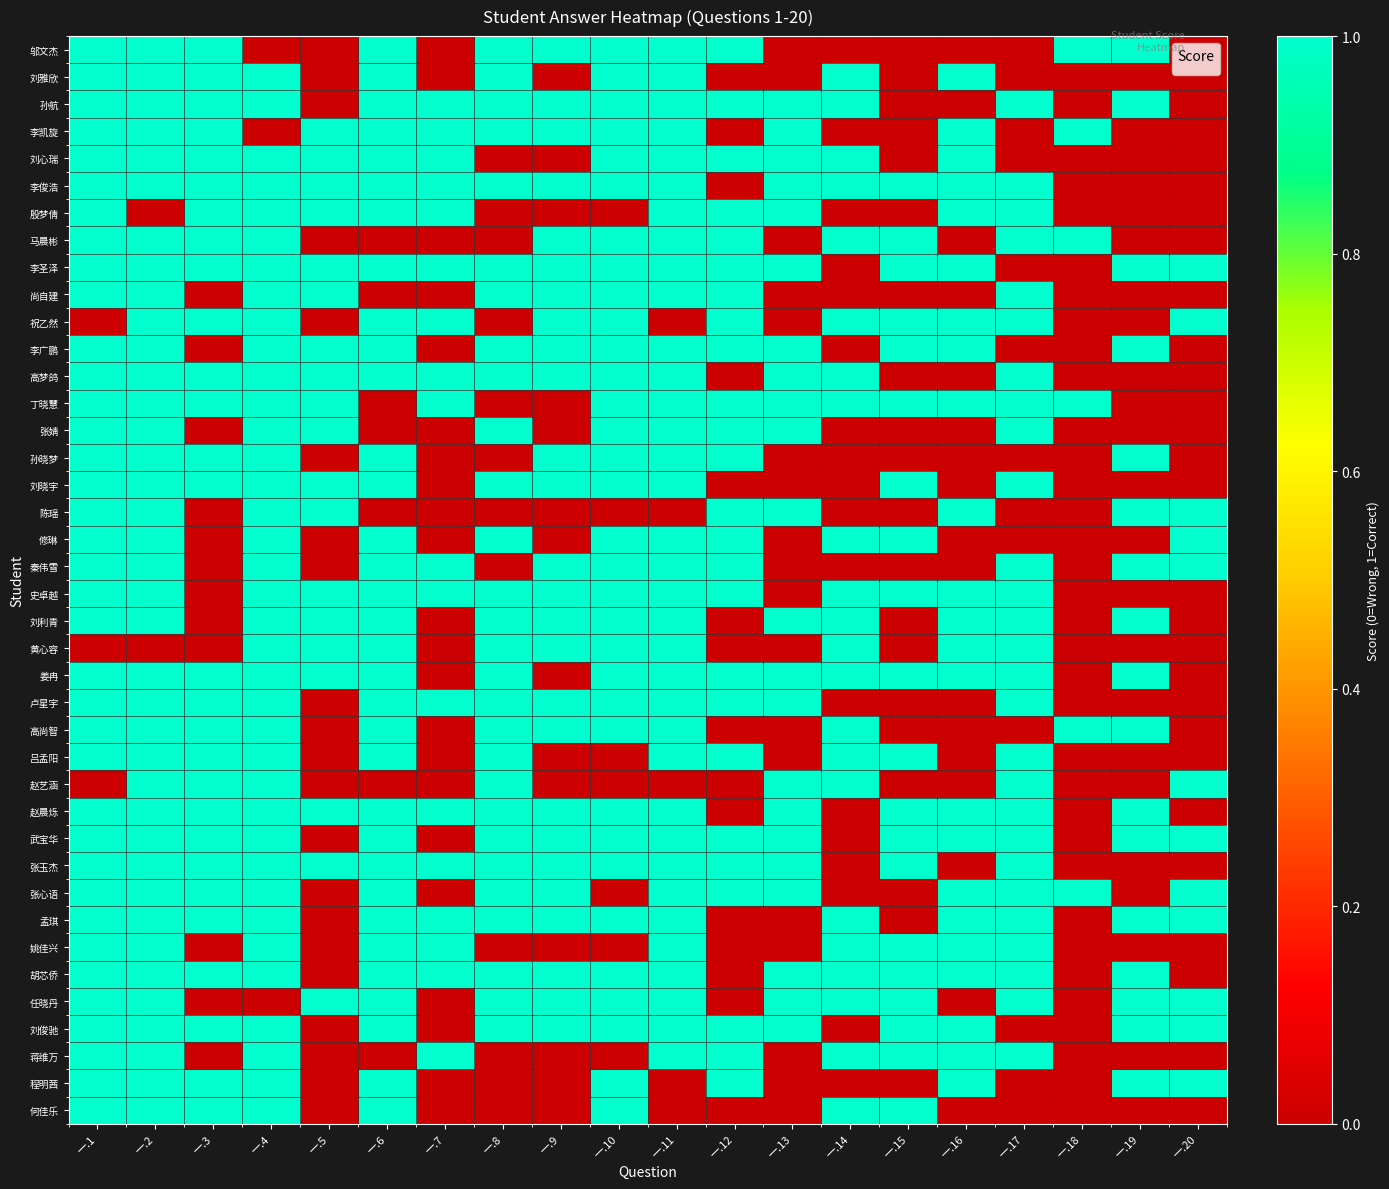

Which has a higher value, 一.4 or 一.13?

一.4